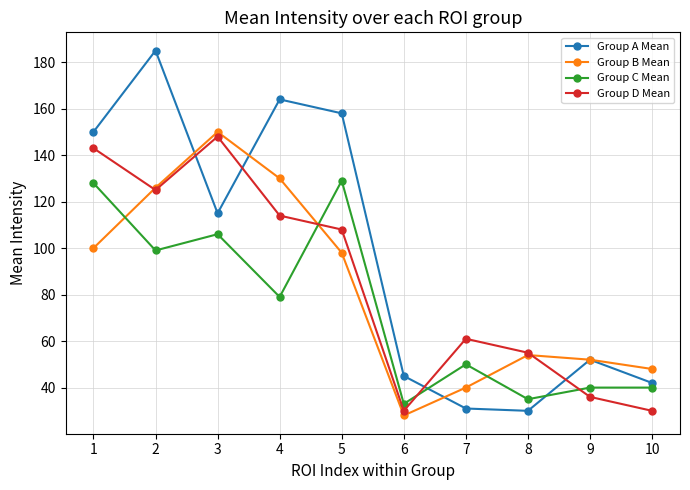

What is the sum of the Group B Mean values at 6 and 3?

178